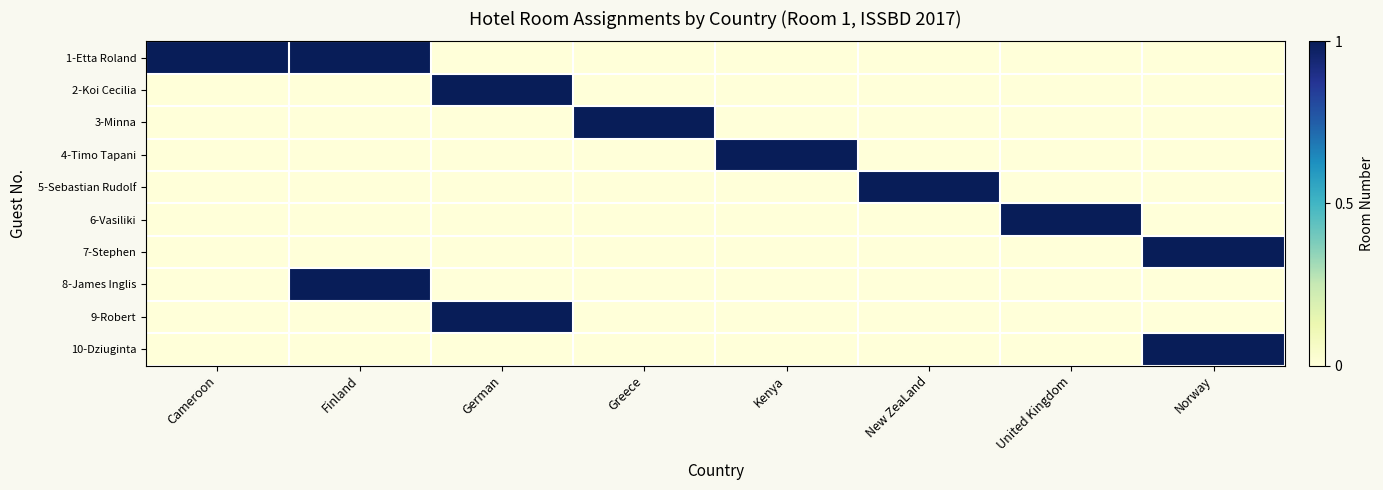

Reading left to right, what are all the values shown in this chart?

1-Etta Roland: Cameroon=1	Finland=1	German=0	Greece=0	Kenya=0	New ZeaLand=0	United Kingdom=0	Norway=0
2-Koi Cecilia: Cameroon=0	Finland=0	German=1	Greece=0	Kenya=0	New ZeaLand=0	United Kingdom=0	Norway=0
3-Minna: Cameroon=0	Finland=0	German=0	Greece=1	Kenya=0	New ZeaLand=0	United Kingdom=0	Norway=0
4-Timo Tapani: Cameroon=0	Finland=0	German=0	Greece=0	Kenya=1	New ZeaLand=0	United Kingdom=0	Norway=0
5-Sebastian Rudolf: Cameroon=0	Finland=0	German=0	Greece=0	Kenya=0	New ZeaLand=1	United Kingdom=0	Norway=0
6-Vasiliki: Cameroon=0	Finland=0	German=0	Greece=0	Kenya=0	New ZeaLand=0	United Kingdom=1	Norway=0
7-Stephen: Cameroon=0	Finland=0	German=0	Greece=0	Kenya=0	New ZeaLand=0	United Kingdom=0	Norway=1
8-James Inglis: Cameroon=0	Finland=1	German=0	Greece=0	Kenya=0	New ZeaLand=0	United Kingdom=0	Norway=0
9-Robert: Cameroon=0	Finland=0	German=1	Greece=0	Kenya=0	New ZeaLand=0	United Kingdom=0	Norway=0
10-Dziuginta: Cameroon=0	Finland=0	German=0	Greece=0	Kenya=0	New ZeaLand=0	United Kingdom=0	Norway=1